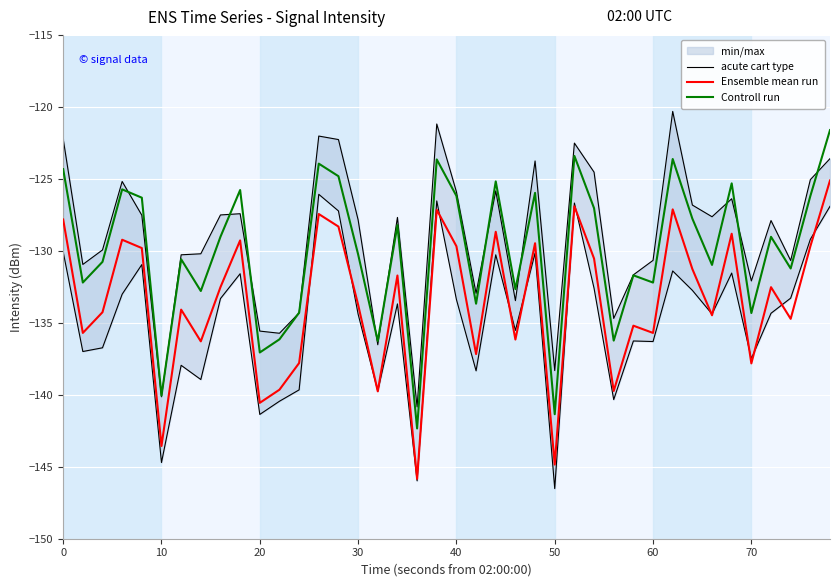

True or false: Ensemble mean run and Controll run intersect in this chart.

False